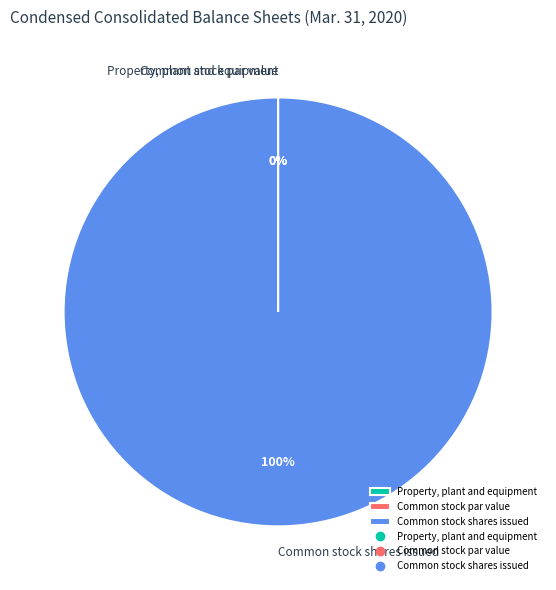

What is the change in value from Common stock par value to Common stock shares issued?

+31741607.0